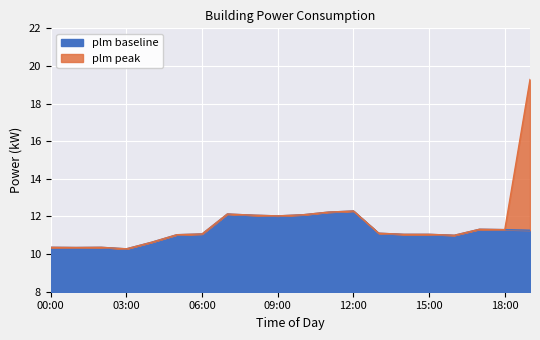

What is the total value across all series at 08:00?

24.1